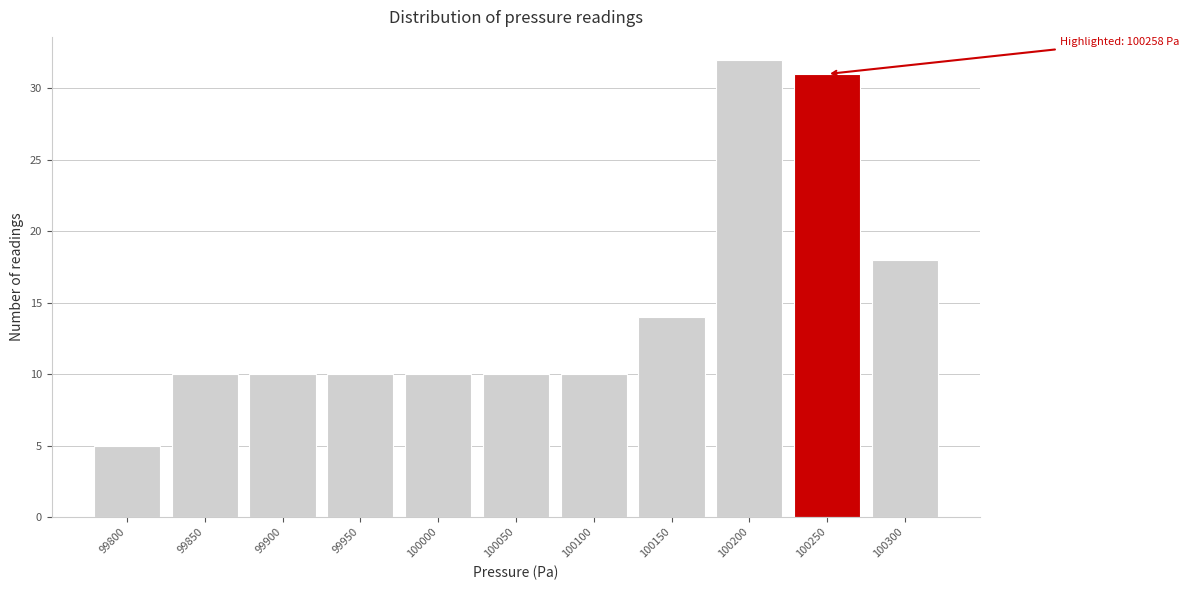

Reading left to right, transcribe all the data shown in this chart.

99800=5	99850=10	99900=10	99950=10	100000=10	100050=10	100100=10	100150=14	100200=32	100250=31	100300=18